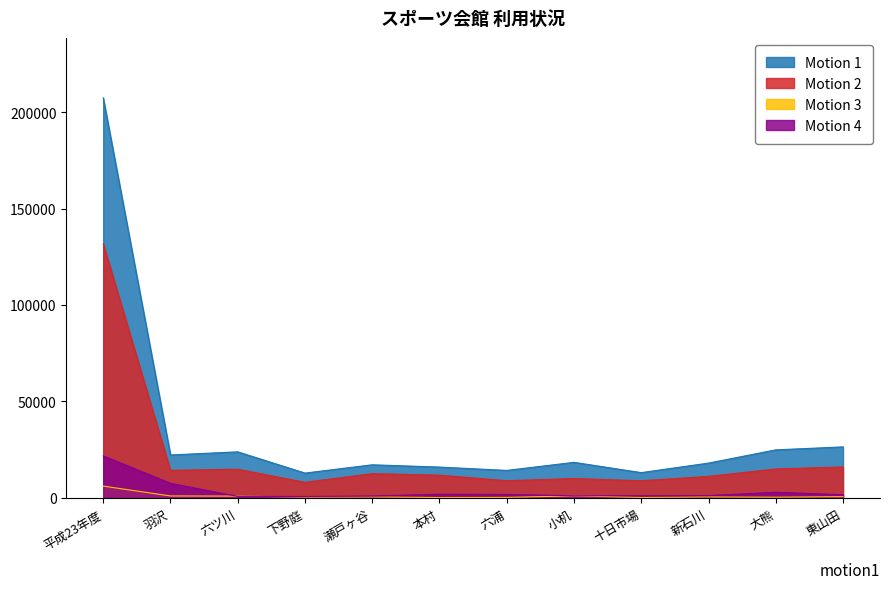

How many categories are shown in the chart?

12